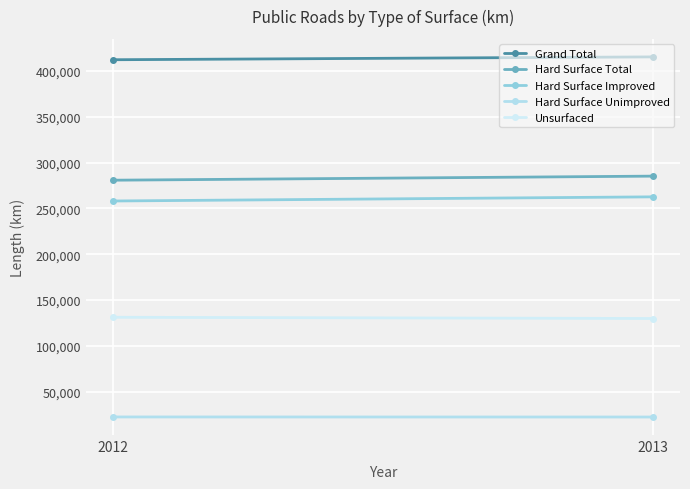

What is the value of the Hard Surface Unimproved point at the 2nd from the left?

22589.1